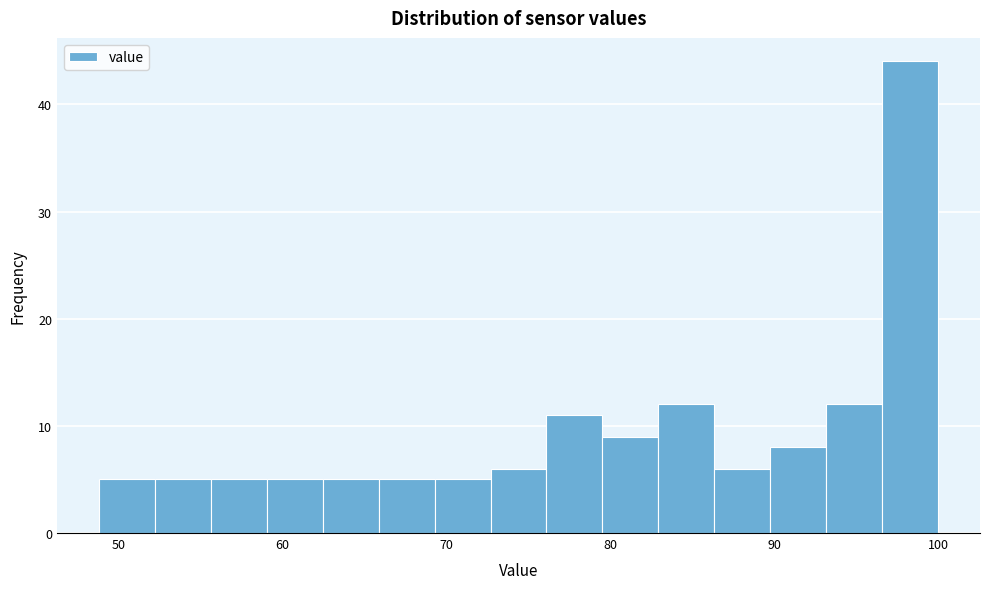

Read against the x-axis, roughly where is the centre of the tallest bar?

98